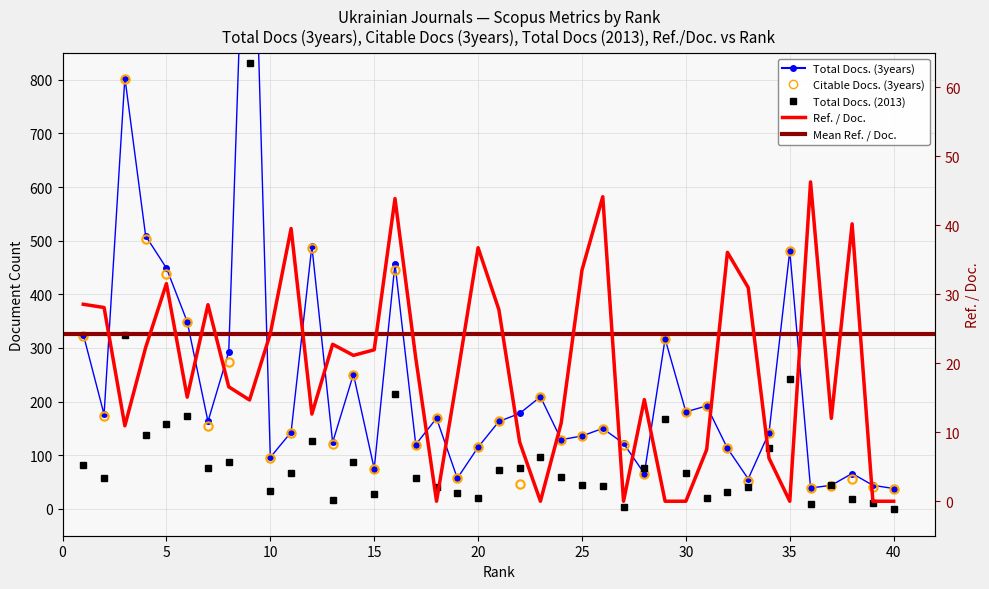

True or false: Citable Docs. (3years) has a value of 322.0 at 0.

True